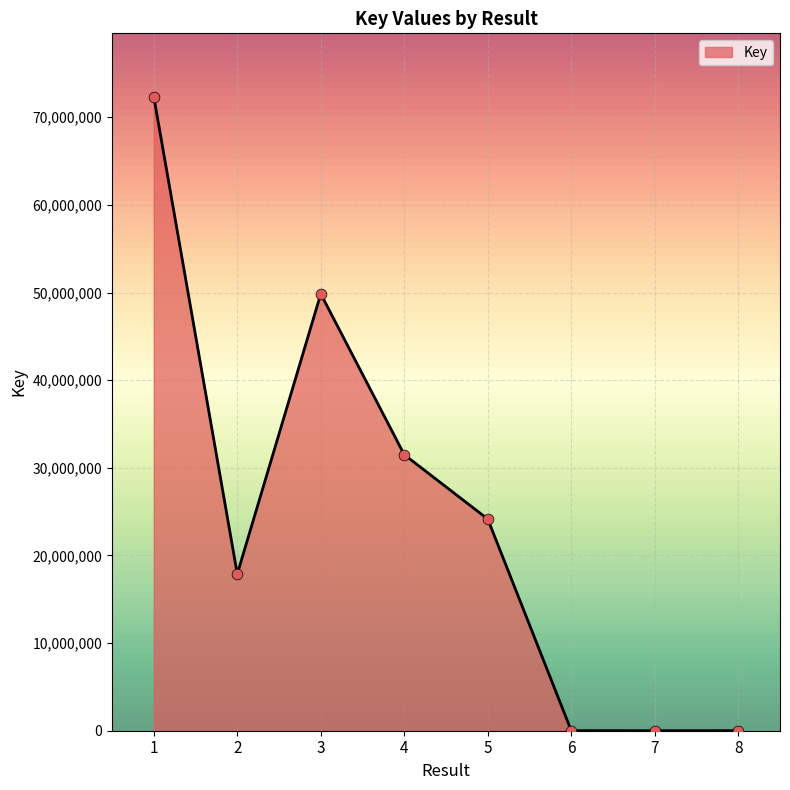

Approximately how many times larger is the value at 1 compared to 3?

1.5